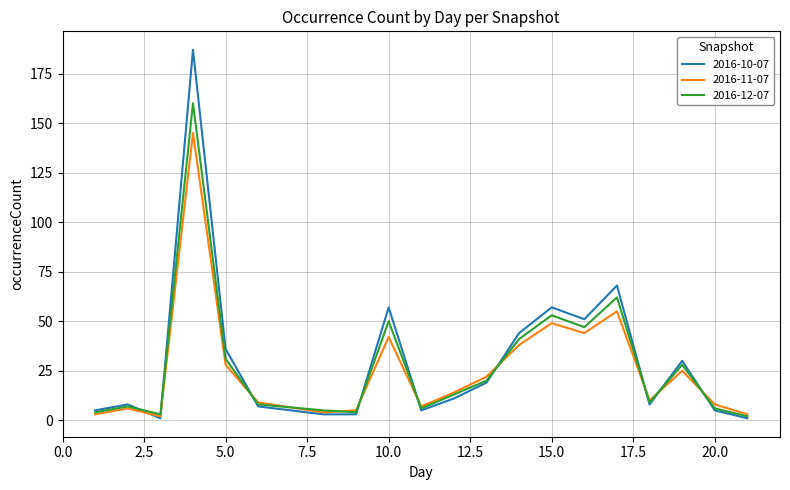

What is the greatest value displayed?

187